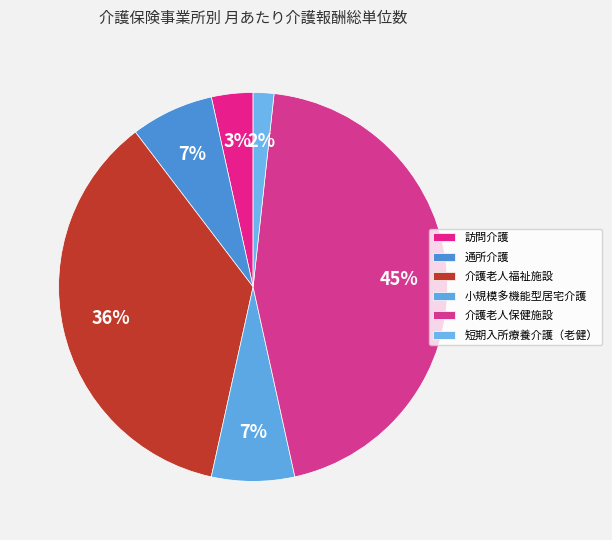

To the nearest percent, what is the average slice percentage?

17%